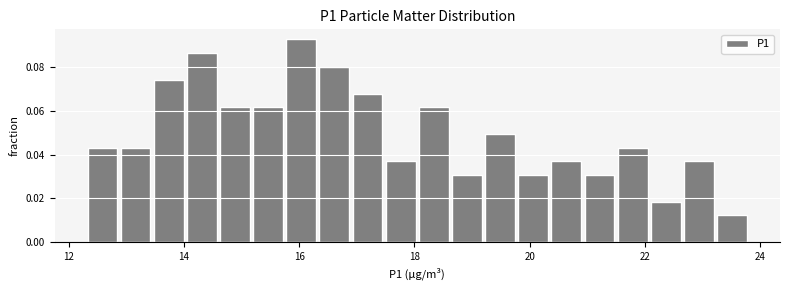

Read against the x-axis, roughly where is the centre of the tallest bar?

16.0